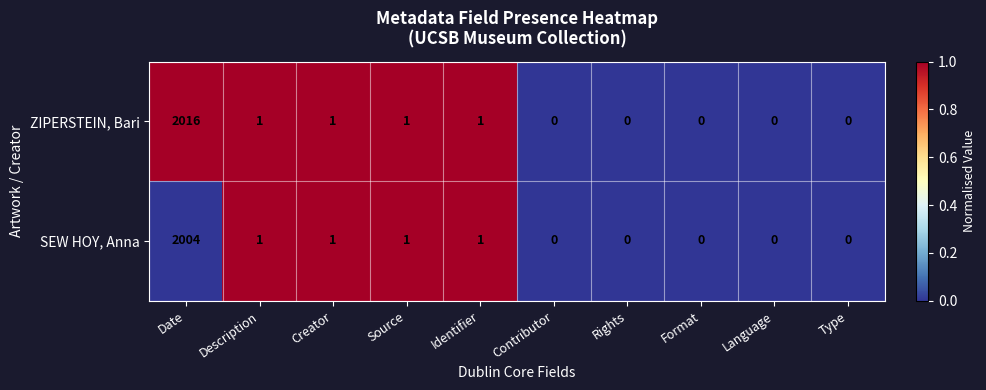

The value of ZIPERSTEIN, Bari at Contributor is 1402. True or false?

False